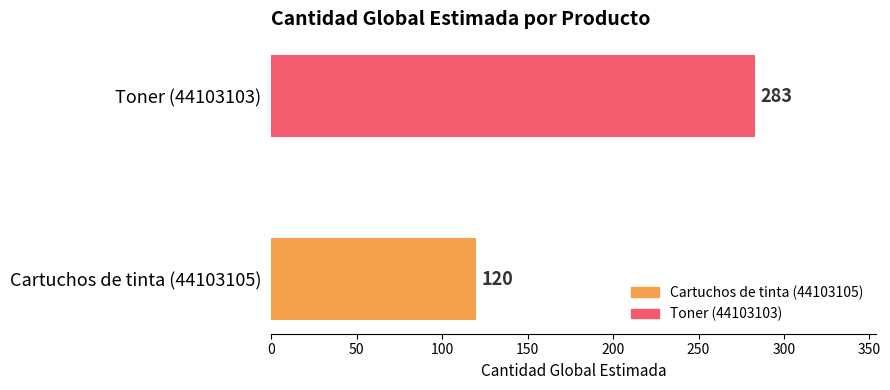

What is the sum of the values at Toner (44103103) and Cartuchos de tinta (44103105)?

403